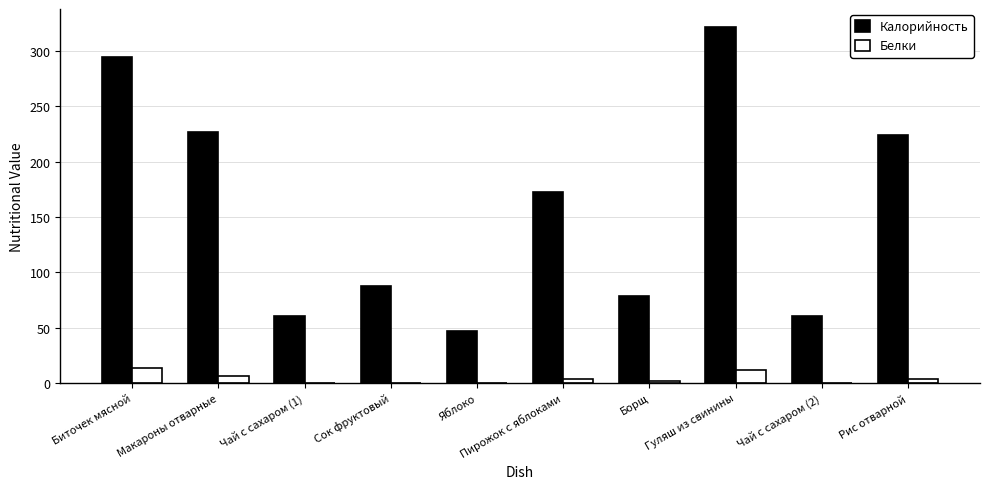

The Белки series shows 13.2 at Биточек мясной. True or false?

True